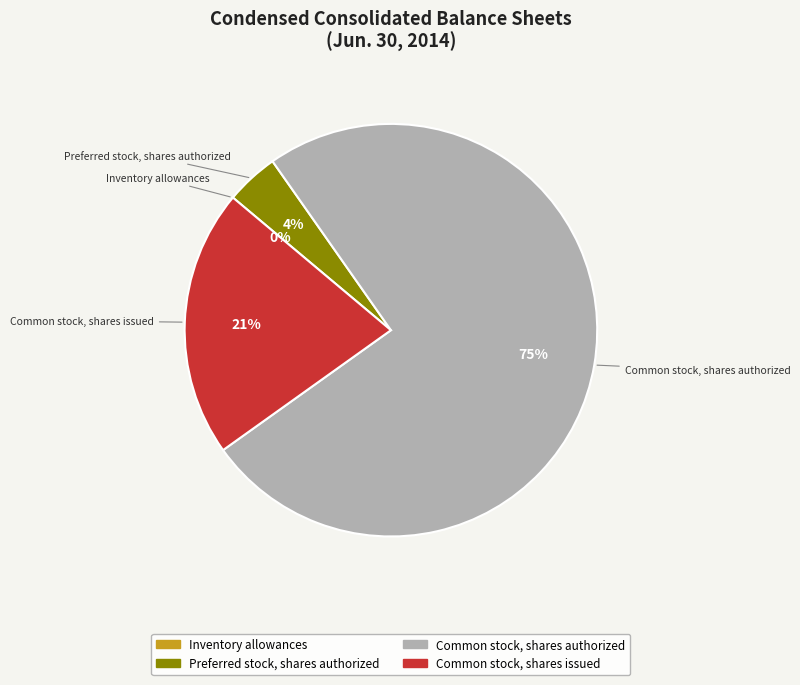

Does Preferred stock, shares authorized account for over 50% of the chart?

No